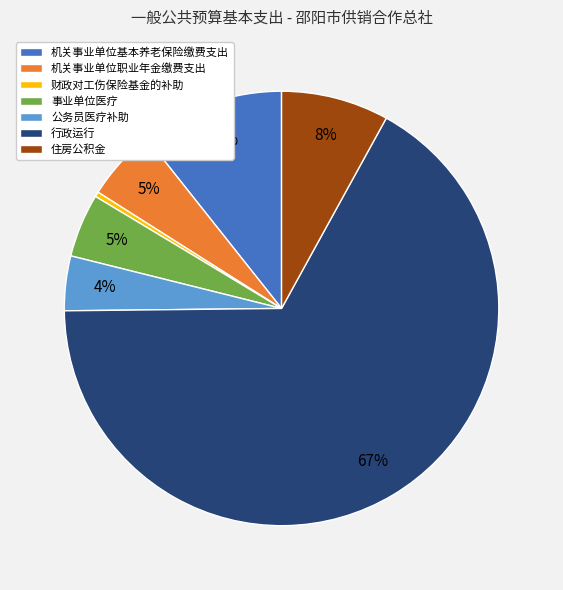

To the nearest percent, what is the average slice percentage?

14%